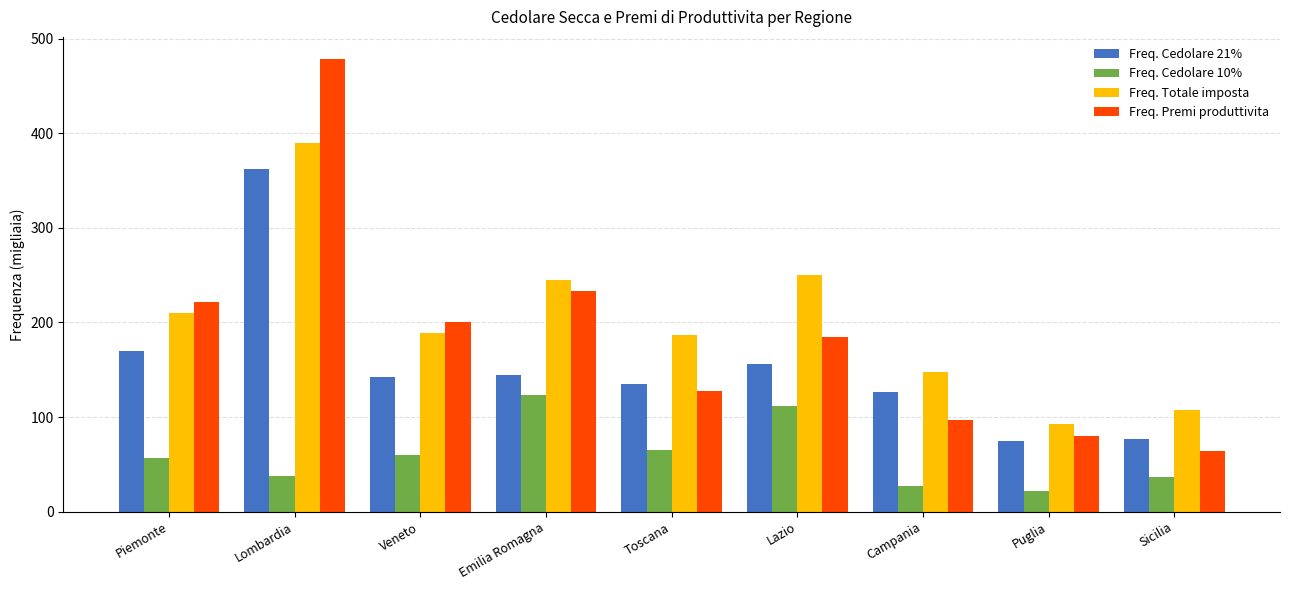

At Veneto, list the series in order from largest to smallest.

Freq. Premi produttivita, Freq. Totale imposta, Freq. Cedolare 21%, Freq. Cedolare 10%